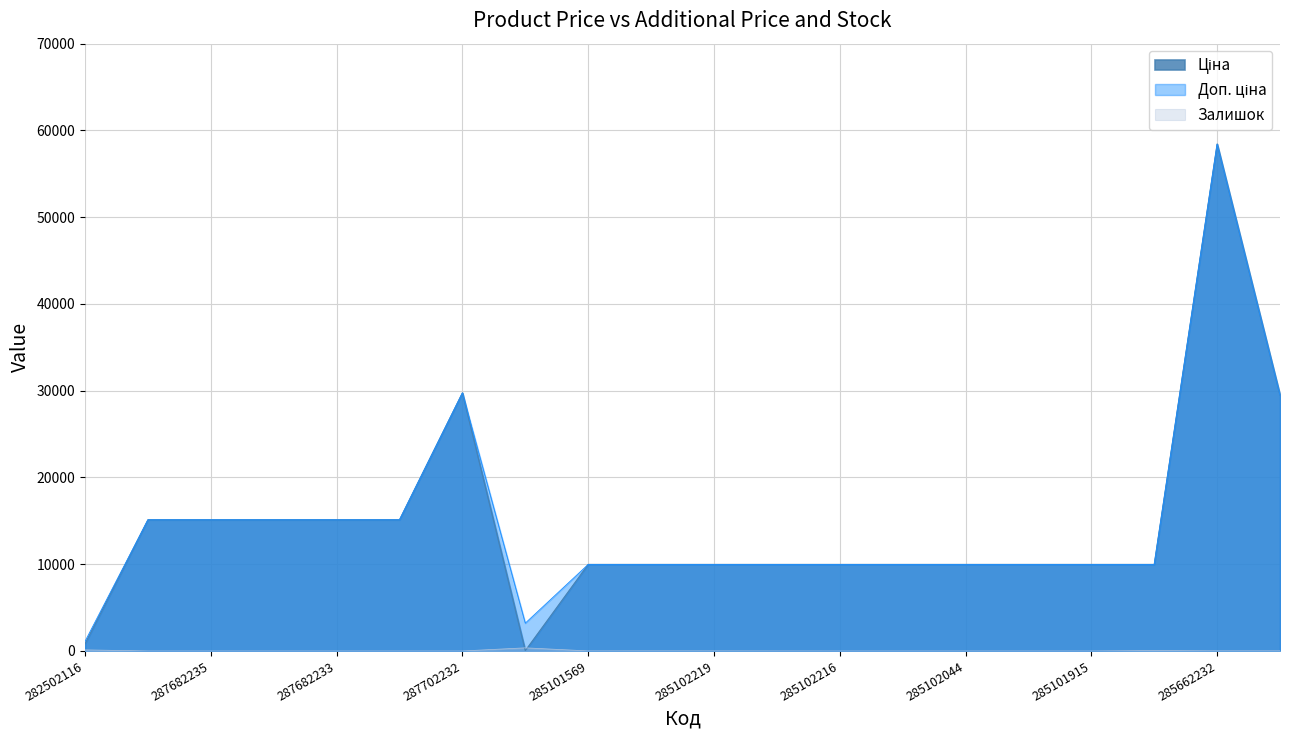

What is the total value across all series at 287682234?

30240.0